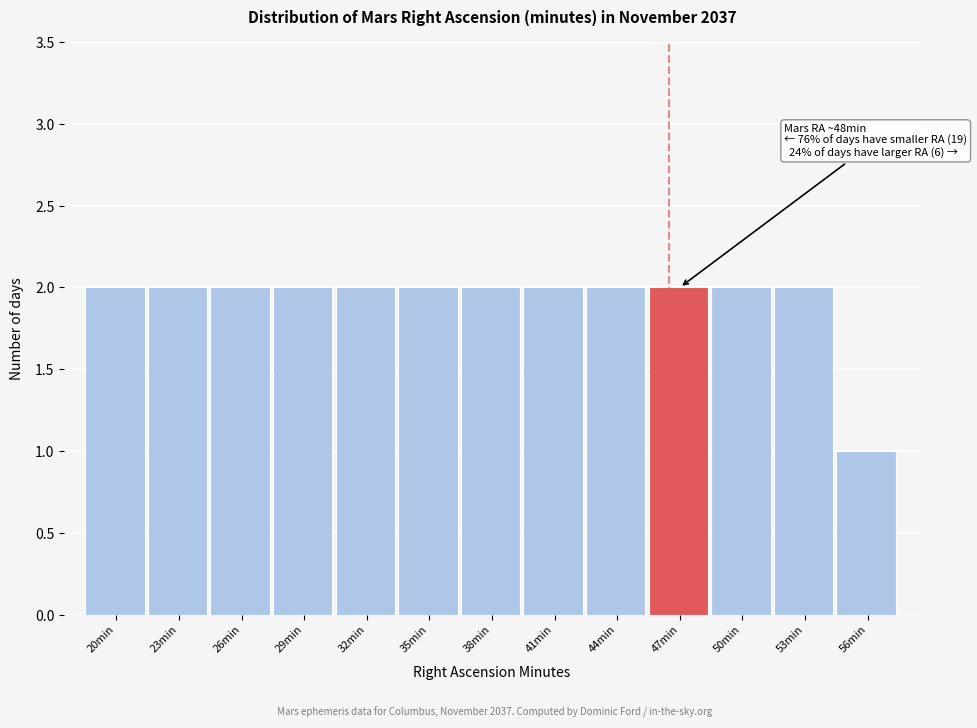

Reading left to right, list all the values displayed in this chart.

20min=2	23min=2	26min=2	29min=2	32min=2	35min=2	38min=2	41min=2	44min=2	47min=2	50min=2	53min=2	56min=1